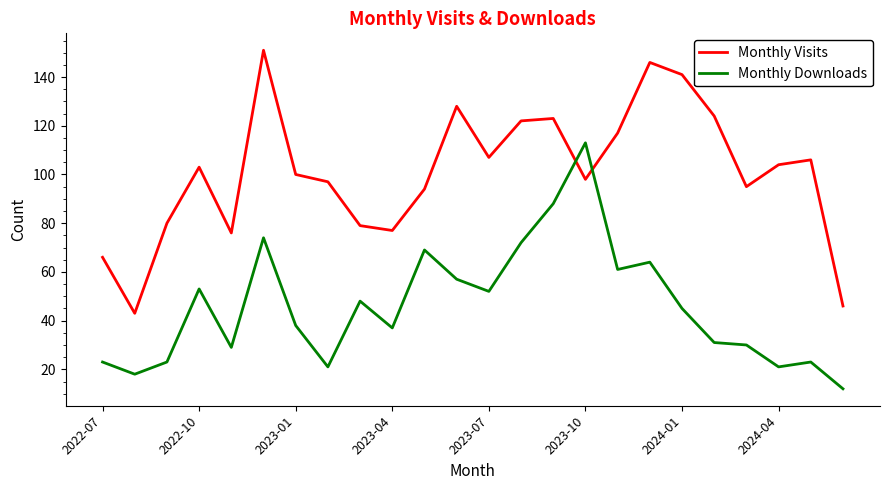

Reading right to left, extract all data points from this chart.

Monthly Visits: 46	106	104	95	124	141	146	117	98	123	122	107	128	94	77	79	97	100	151	76	103	80	43	66
Monthly Downloads: 12	23	21	30	31	45	64	61	113	88	72	52	57	69	37	48	21	38	74	29	53	23	18	23